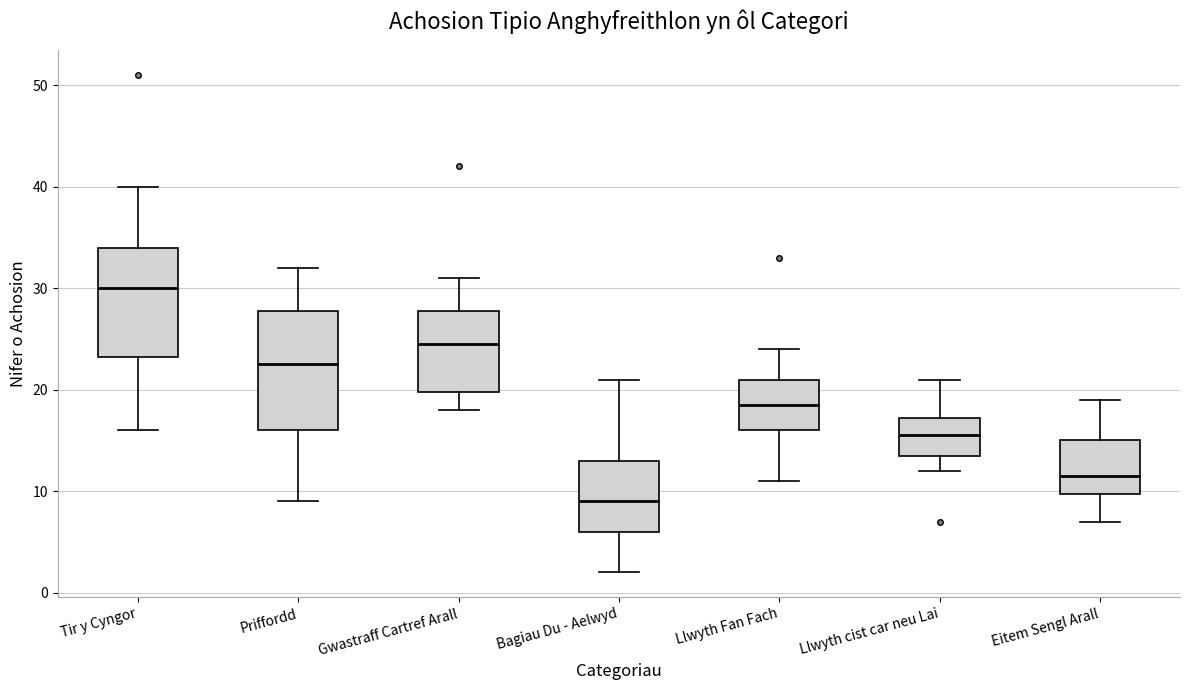

Which box has the highest median line?

Tir y Cyngor